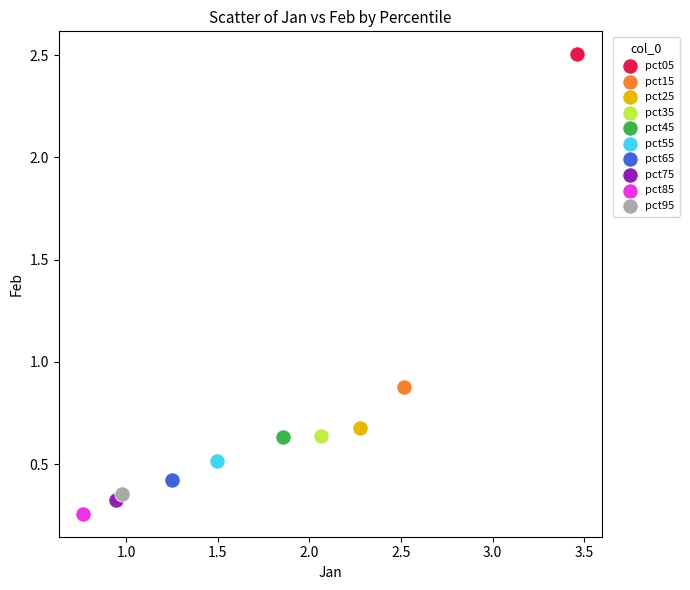

Which series contains the highest Y value?

pct05